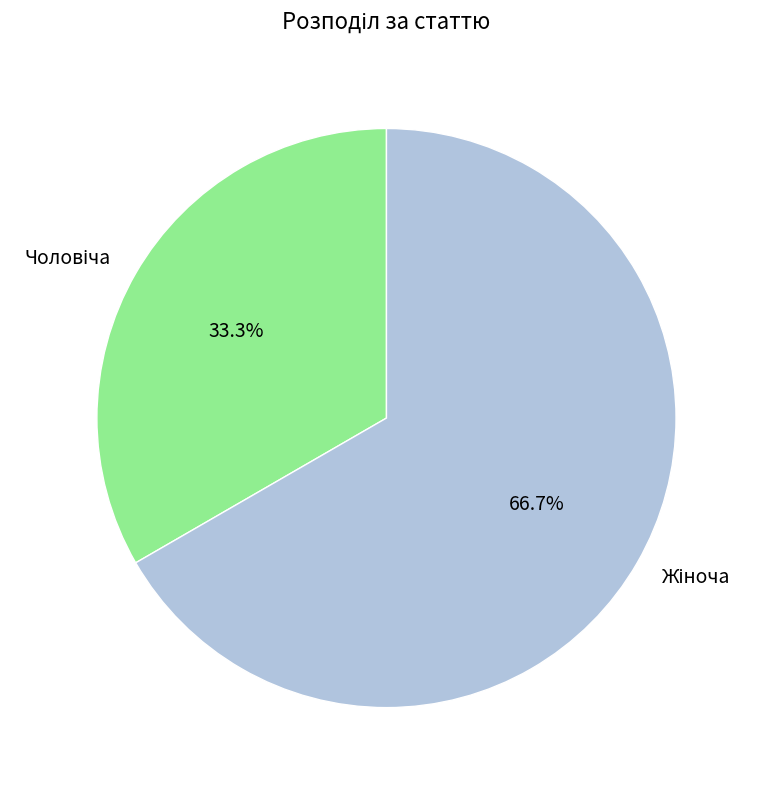

Count the number of slices in the pie.

2